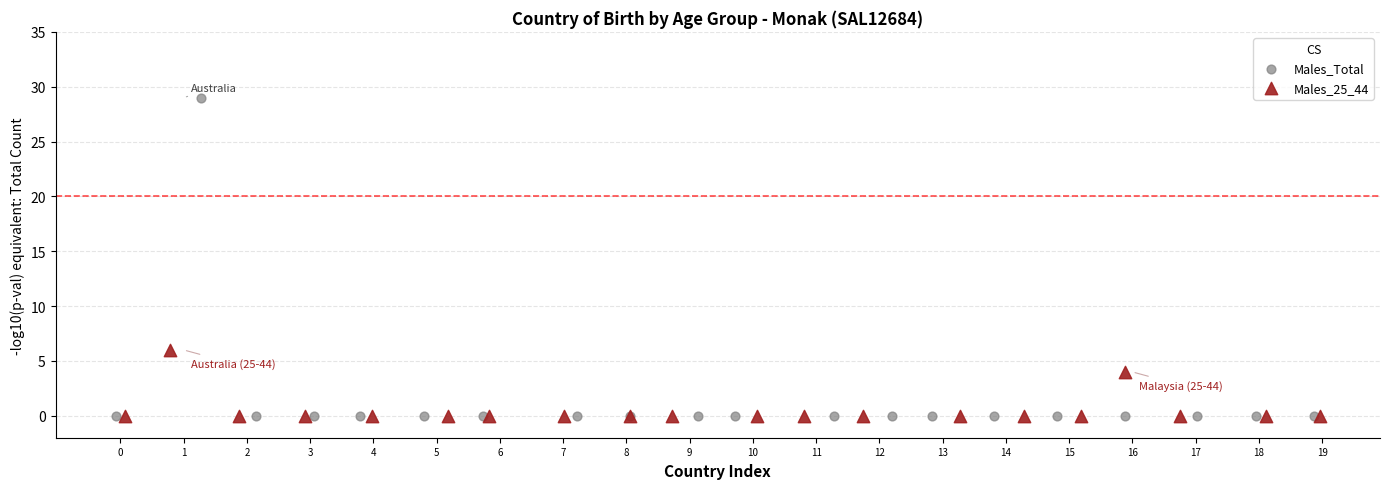

Which series reaches the maximum Y coordinate?

Males_Total